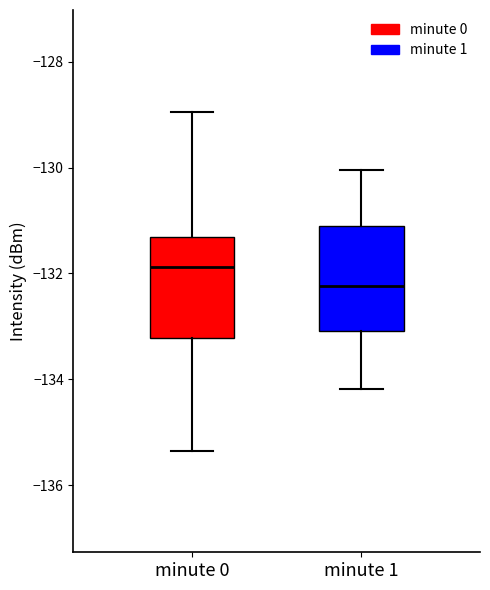

Which box's median line is the lowest?

minute 1